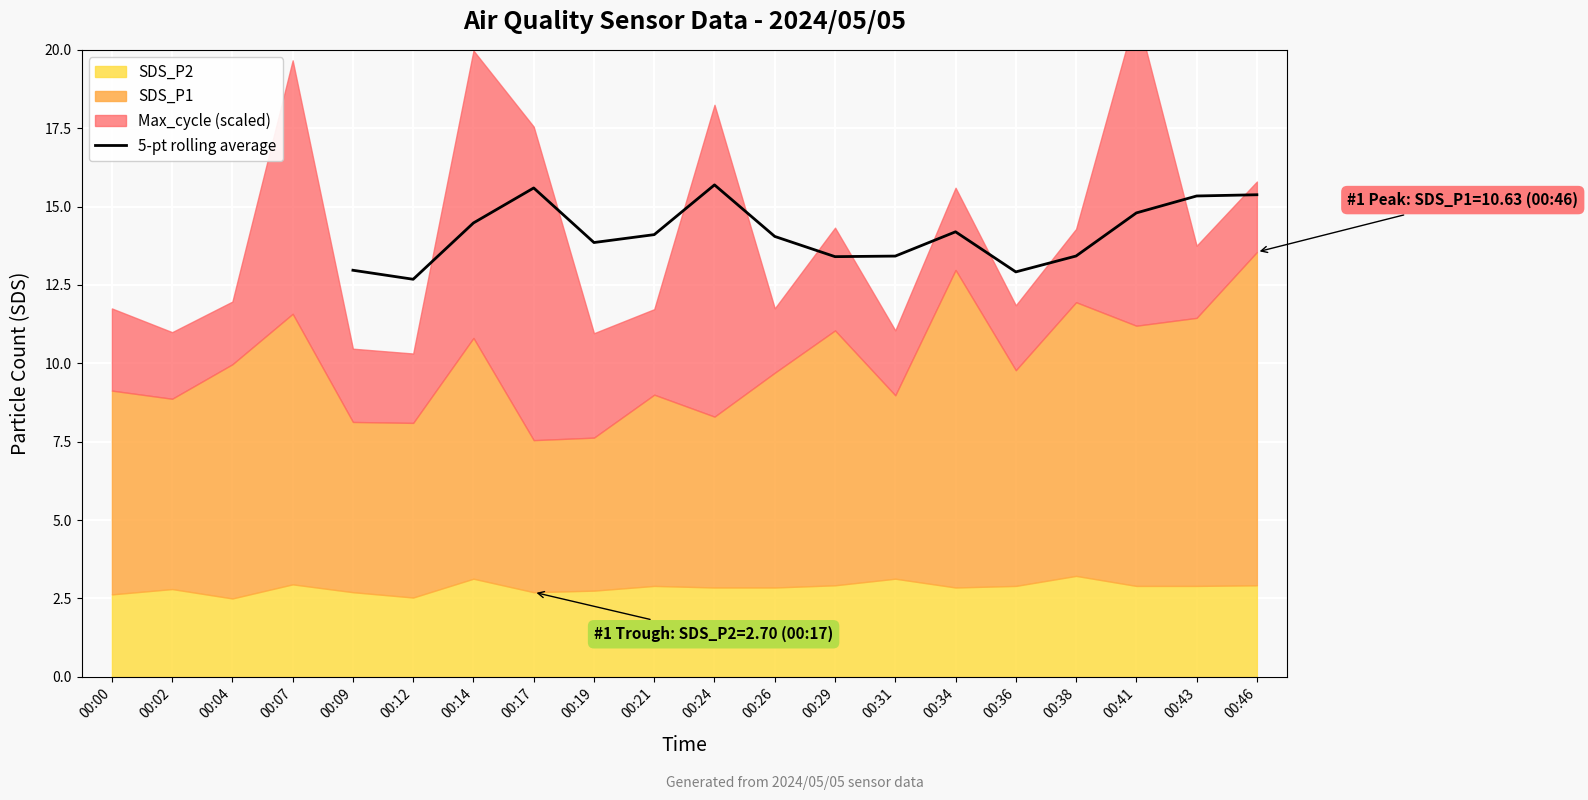

Is it true that 5-pt rolling average equals 6.9 at 00:12?

False